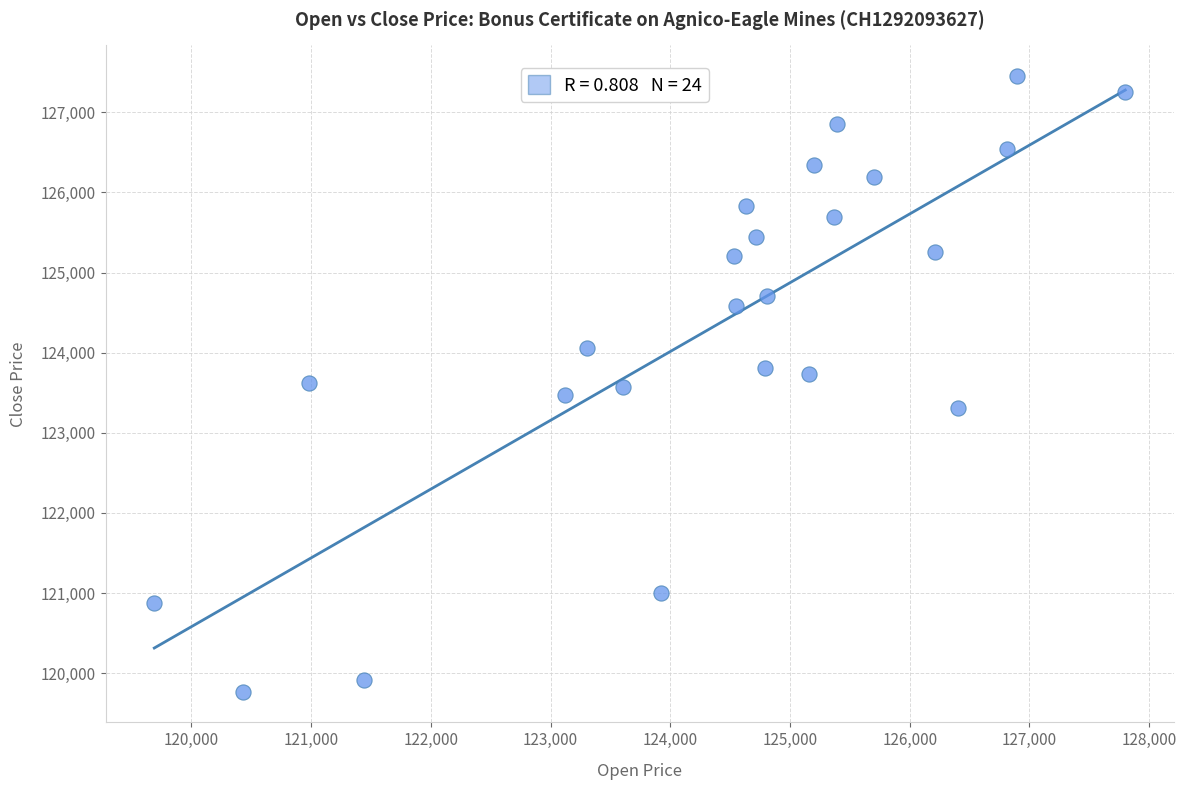

What is the range of Y values (max minus min)?

7680